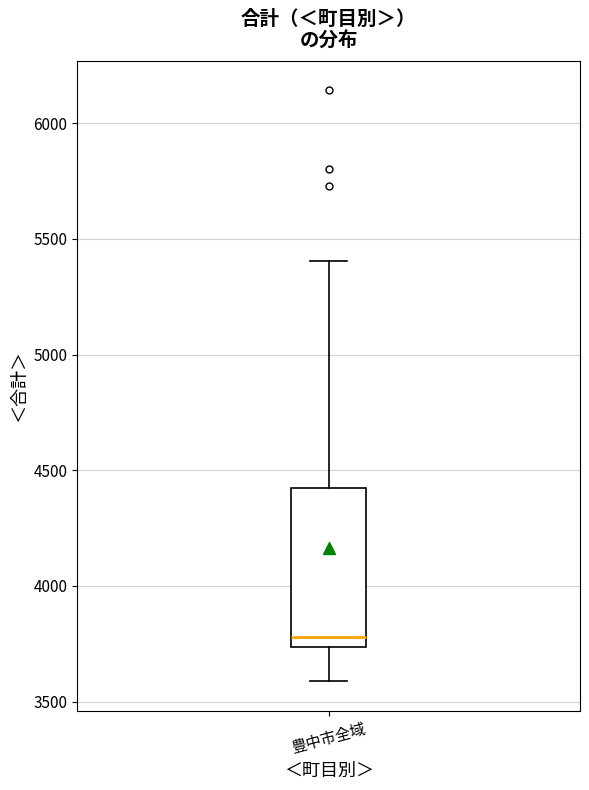

Where does the median line of the box for 豊中市全域 sit on the y-axis? The values are not printed on the chart, so give them approximately, as read against the axis.

3800